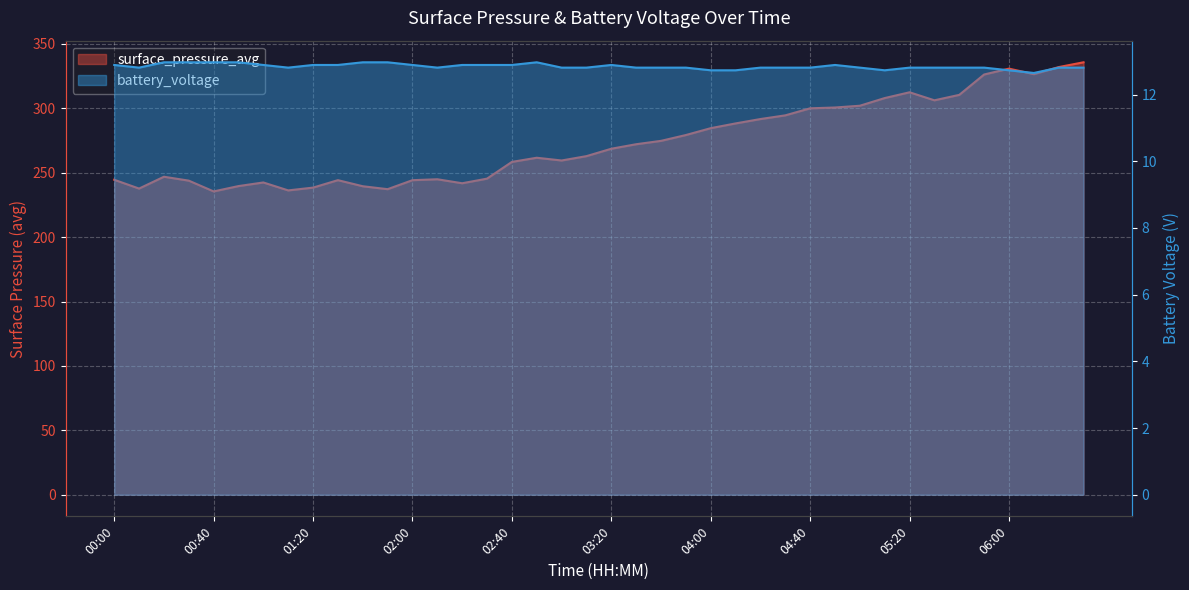

At how many categories does at least one series exceed 44?

40